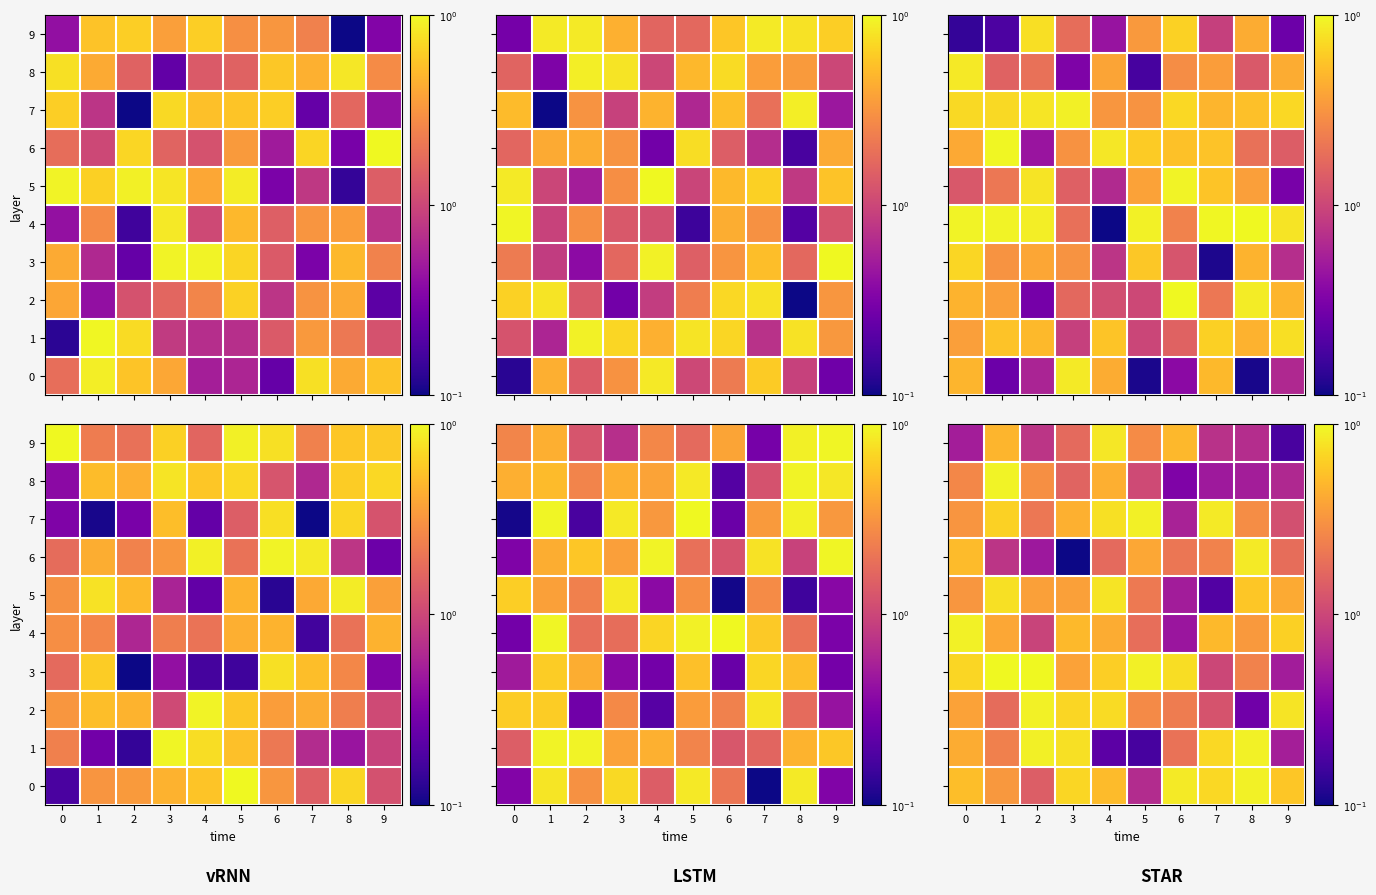

Is it true that 9 equals 0.5 at 5?

False